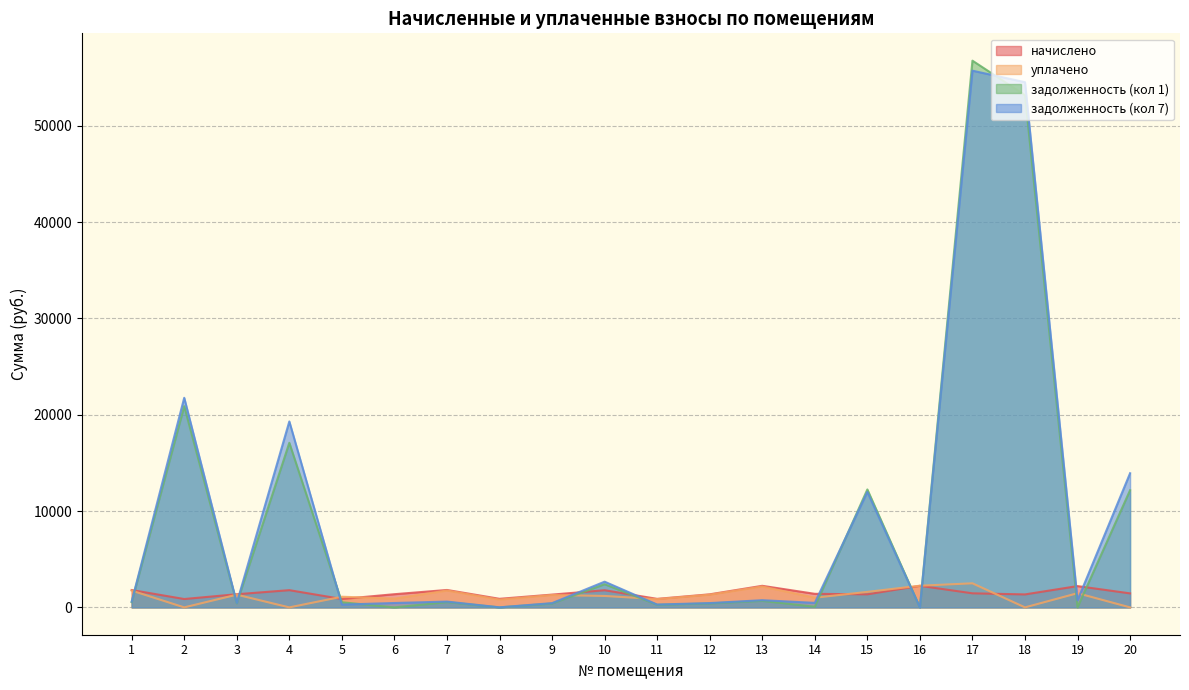

Does the chart display data point markers on the line(s)?

No